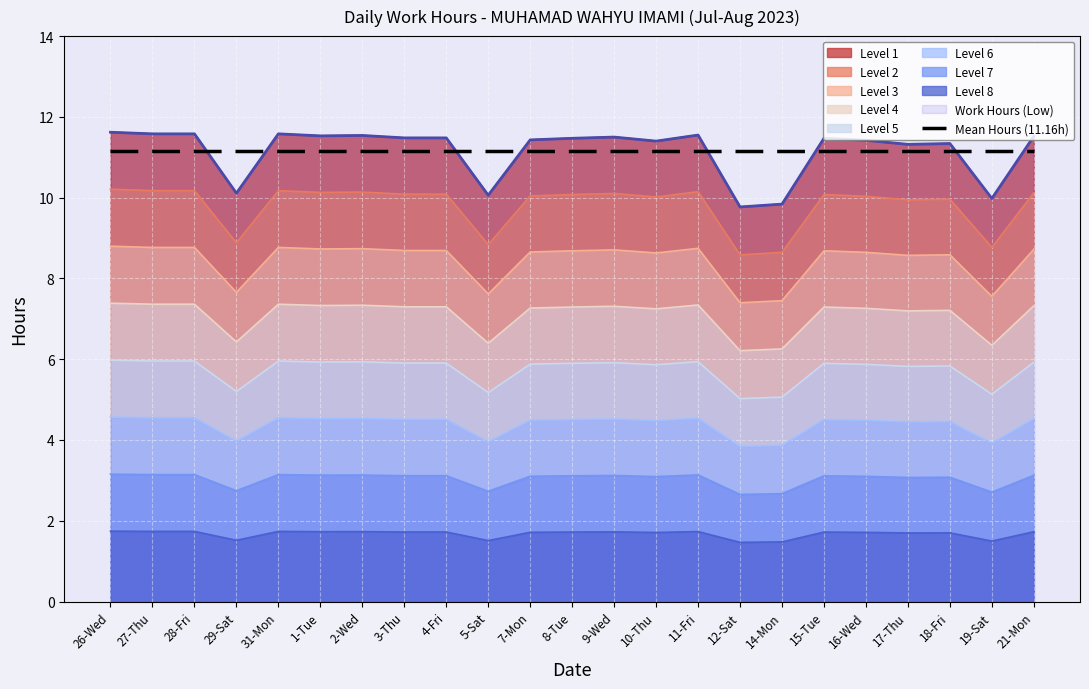

How many lines are shown in the chart?

1